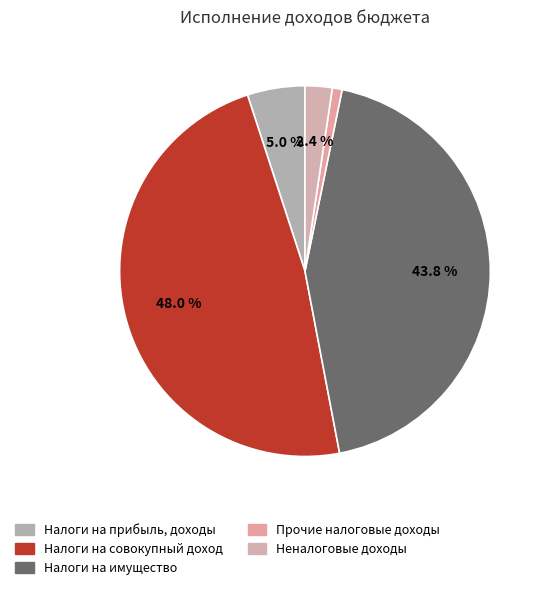

To the nearest percent, what percentage of the pie is Прочие налоговые доходы?

1%